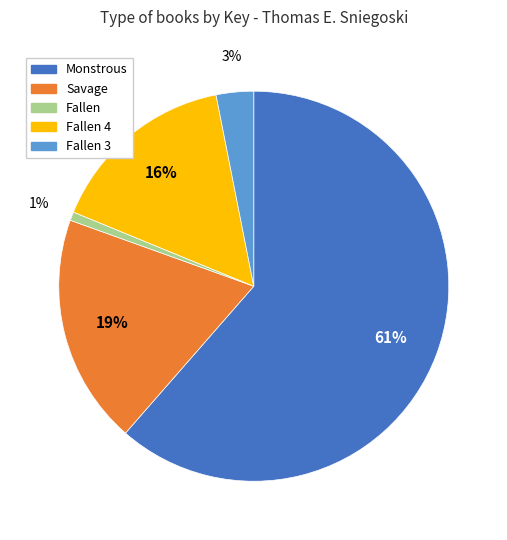

Does any single category account for the majority?

Yes